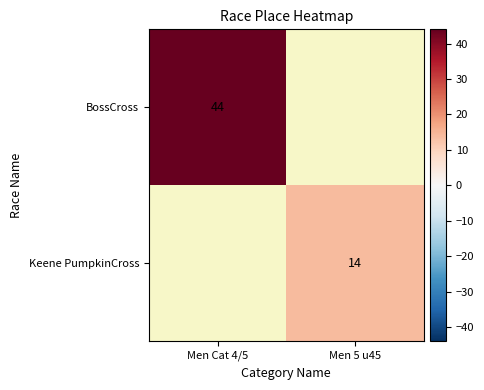

Is the value of BossCross at Men Cat 4/5 greater than the value of Keene PumpkinCross at Men 5 u45?

Yes